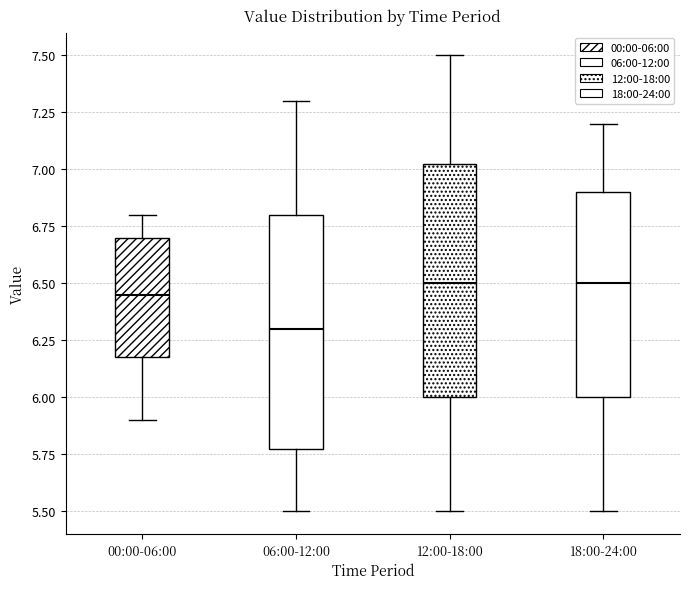

Where does the lower whisker of the box for 18:00-24:00 end on the y-axis? The values are not printed on the chart, so give them approximately, as read against the axis.

5.50